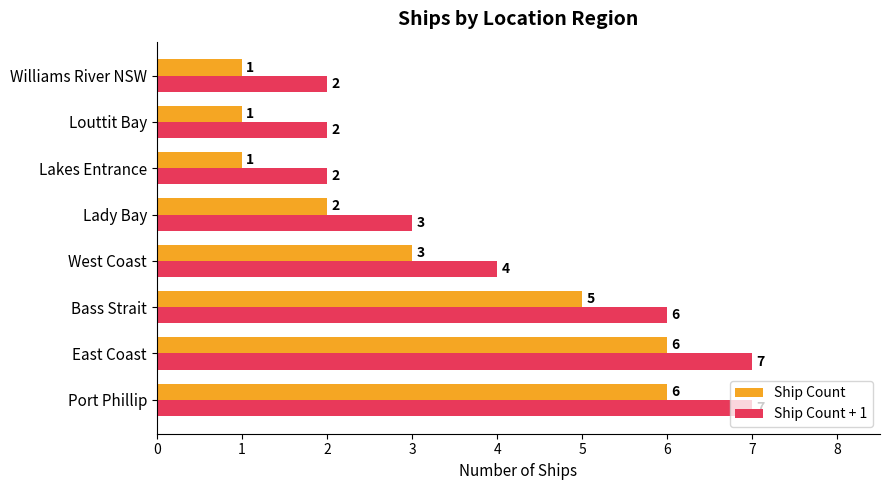

What is the maximum value for Ship Count + 1?

7